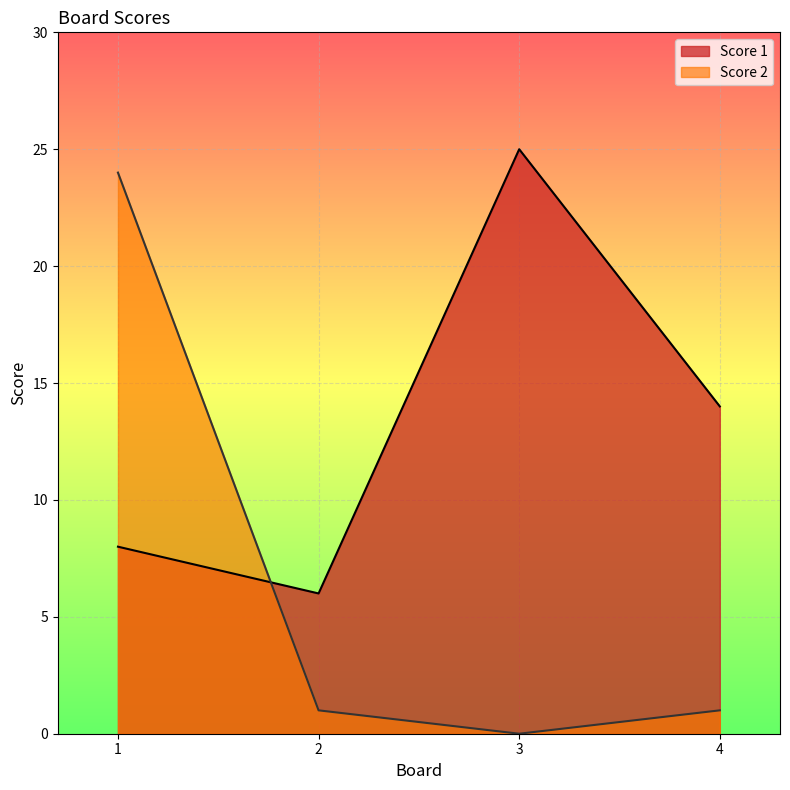

What is the maximum value shown in the chart?

25